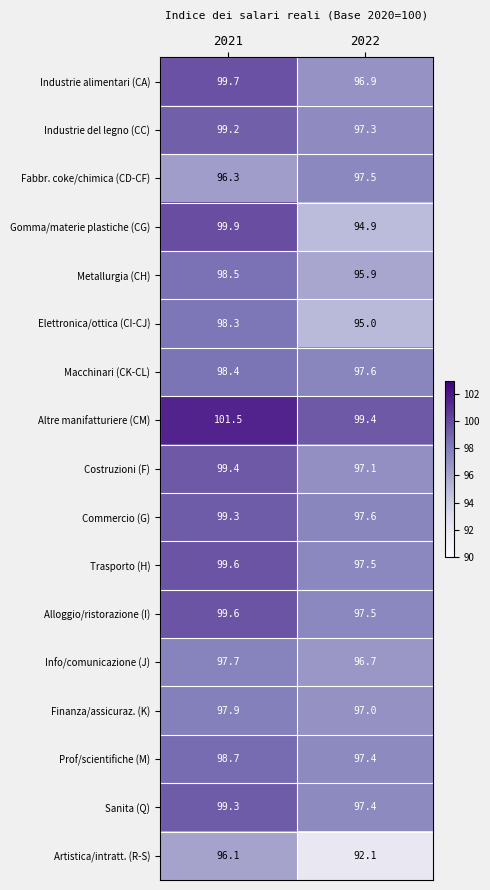

At which label is Trasporto (H) closest to 98?

2022